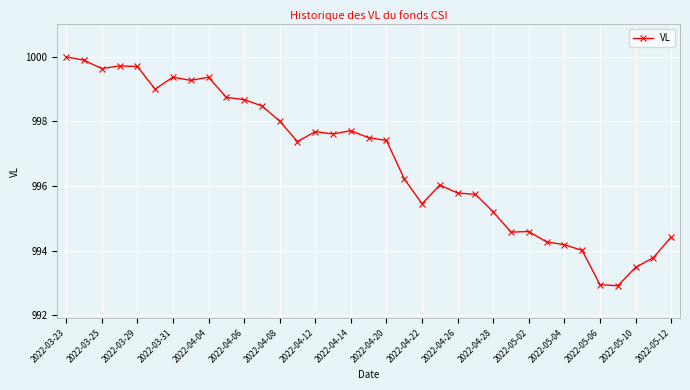

What is the sum of all values?

34888.8